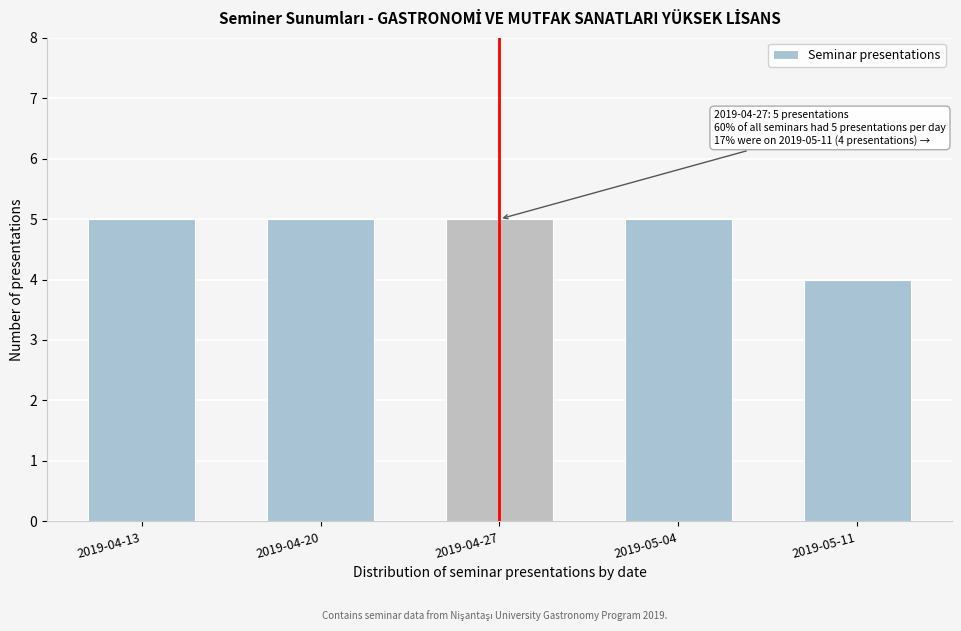

Reading left to right, transcribe all the data shown in this chart.

5	5	5	5	4